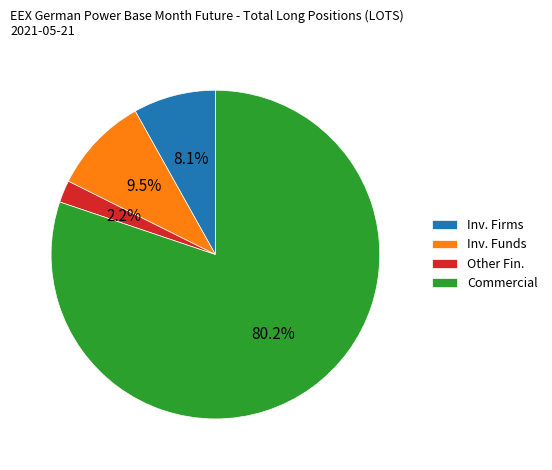

Is the sum of Other Fin. and Commercial greater than half?

Yes